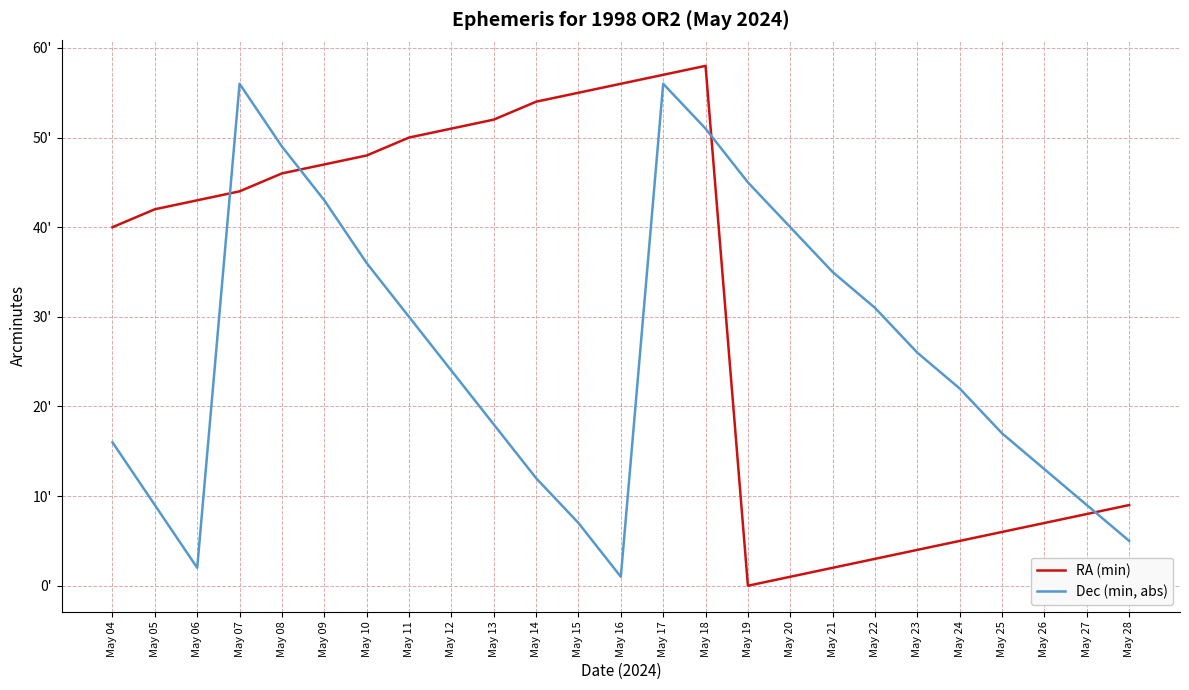

Between May 06 and May 11, which series saw the biggest shift?

Dec (min, abs)